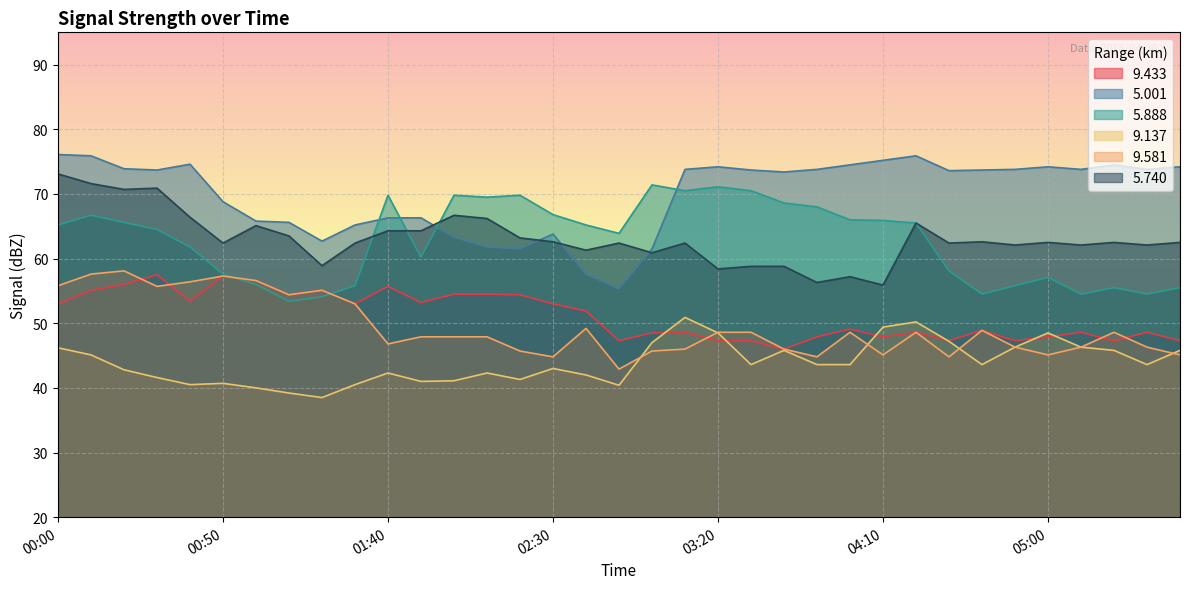

True or false:   9.137 has a value of 9.0 at 02:50.

False